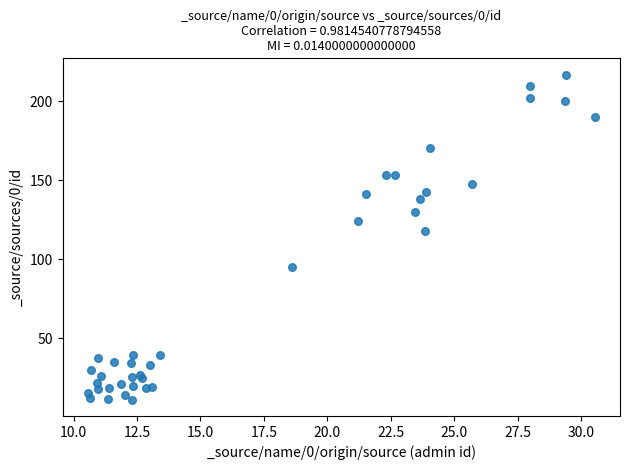

What Y value in the scatter plot is closest to 113?

118.1